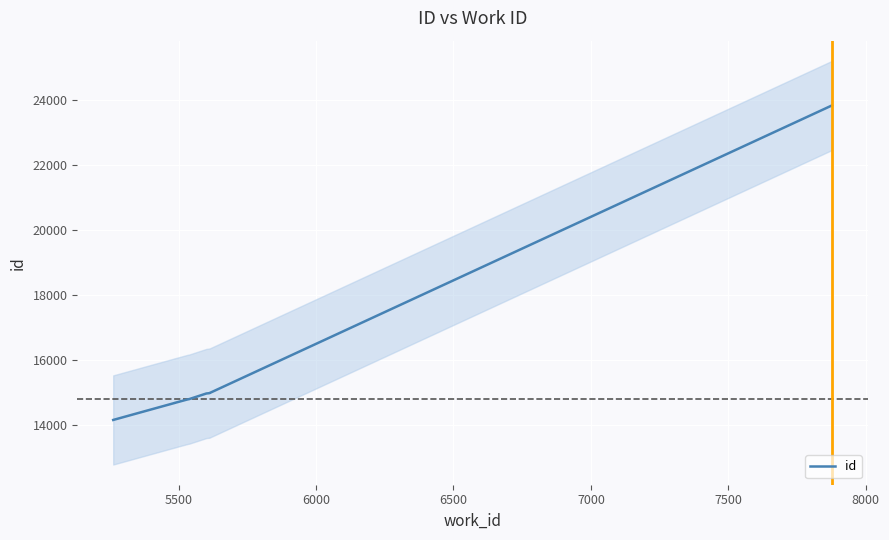

What is the label of the 5th point from the left?

7000